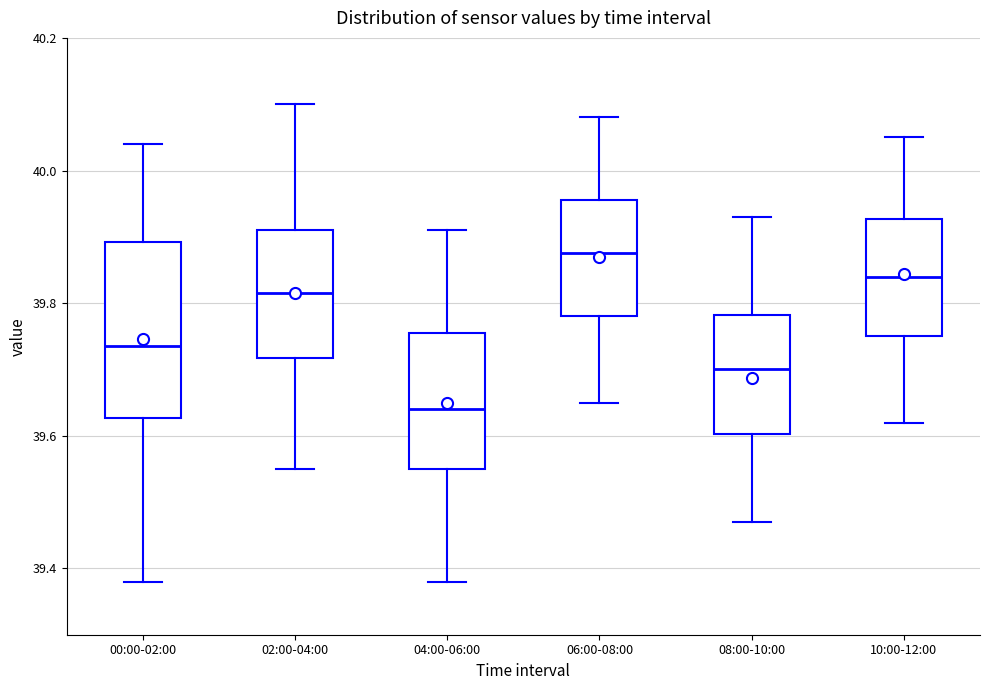

Reading left to right, read every box against the y-axis: the position of its median line, the range the box covers, and the ends of its whiskers. The values are not printed on the chart, so give them approximately, as read against the axis.

00:00-02:00: median 39.74, box 39.62 to 39.90, whiskers 39.38 to 40.04
02:00-04:00: median 39.82, box 39.72 to 39.92, whiskers 39.56 to 40.10
04:00-06:00: median 39.64, box 39.56 to 39.76, whiskers 39.38 to 39.92
06:00-08:00: median 39.88, box 39.78 to 39.96, whiskers 39.66 to 40.08
08:00-10:00: median 39.70, box 39.60 to 39.78, whiskers 39.48 to 39.94
10:00-12:00: median 39.84, box 39.76 to 39.92, whiskers 39.62 to 40.06